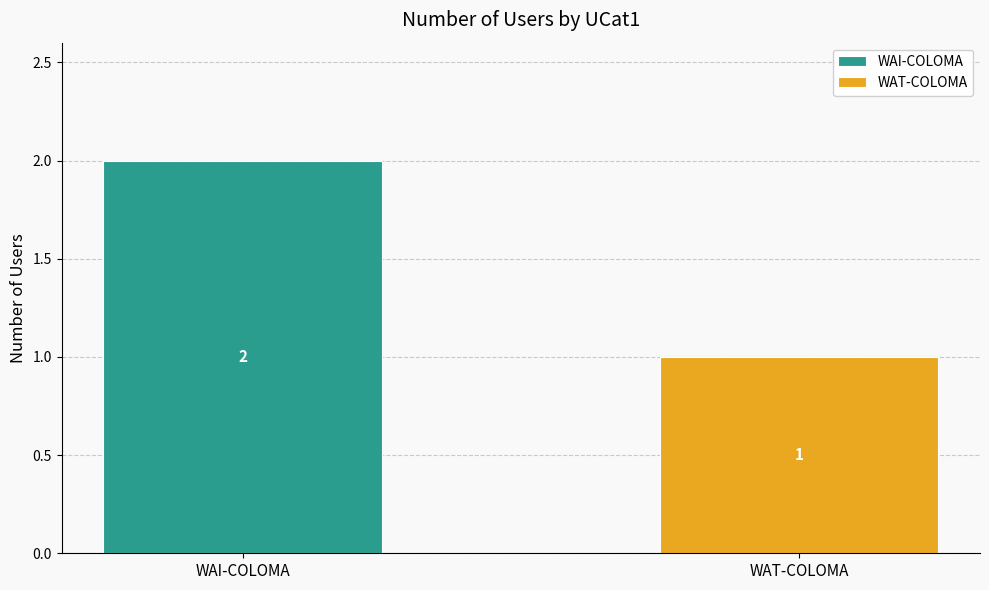

Which series has the largest range (max minus min)?

WAI-COLOMA